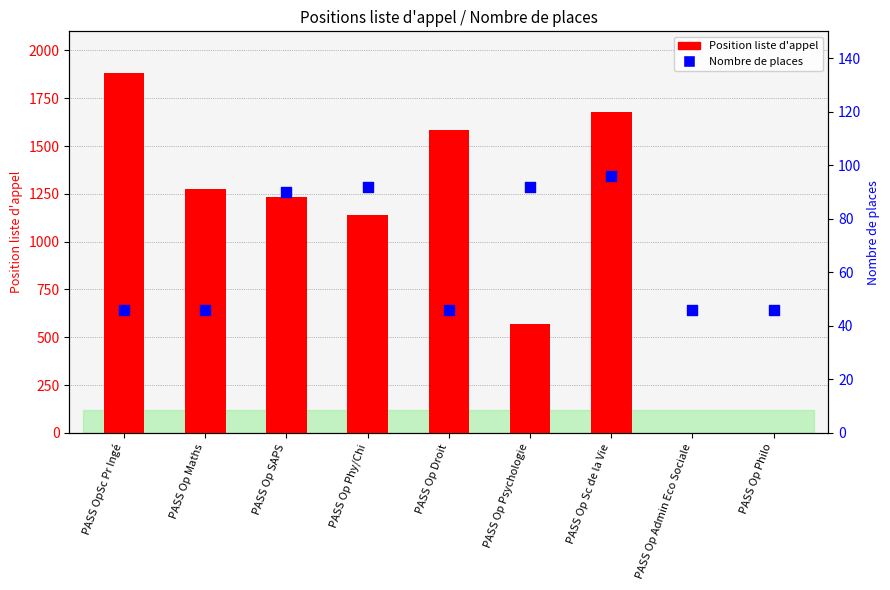

What are all the series names shown in the legend?

Position liste d'appel, Nombre de places